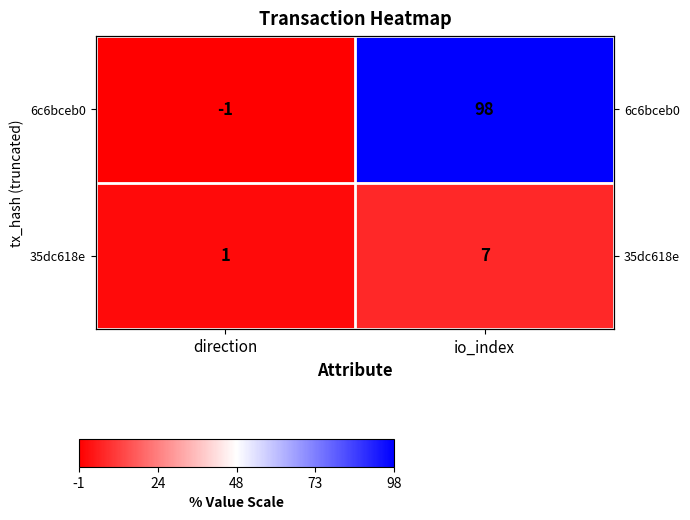

Rank the series by their average value, from highest to lowest.

6c6bceb0, 35dc618e